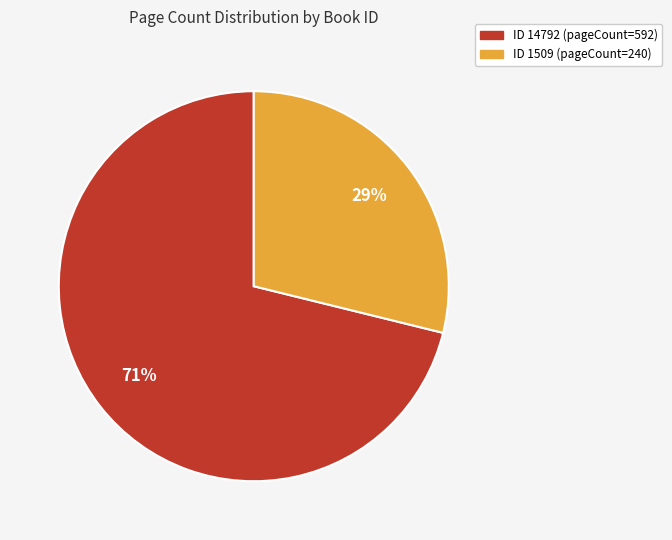

Is there any slice that represents more than half of the pie?

Yes